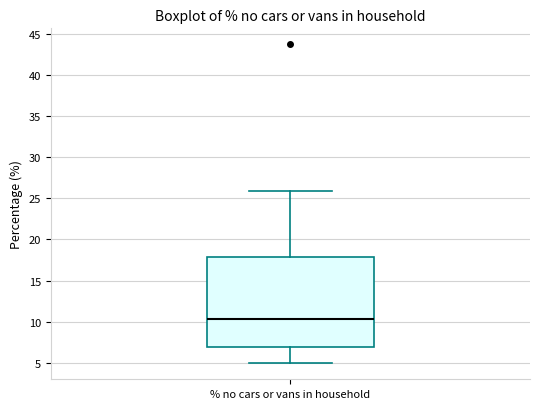

Read this box plot against the y-axis: the position of the median line, the range covered by the box, and the ends of both whiskers. The values are not printed on the chart, so give them approximately, as read against the axis.

median 10.5, box 7.0 to 18.0, whiskers 5.0 to 26.0